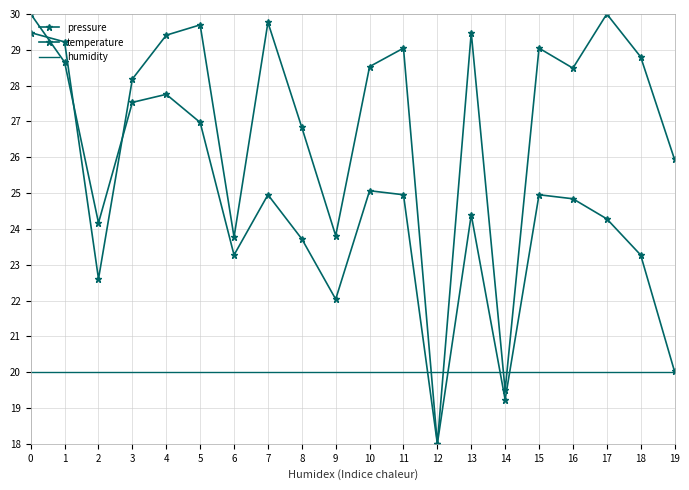

True or false: temperature and humidity intersect in this chart.

True